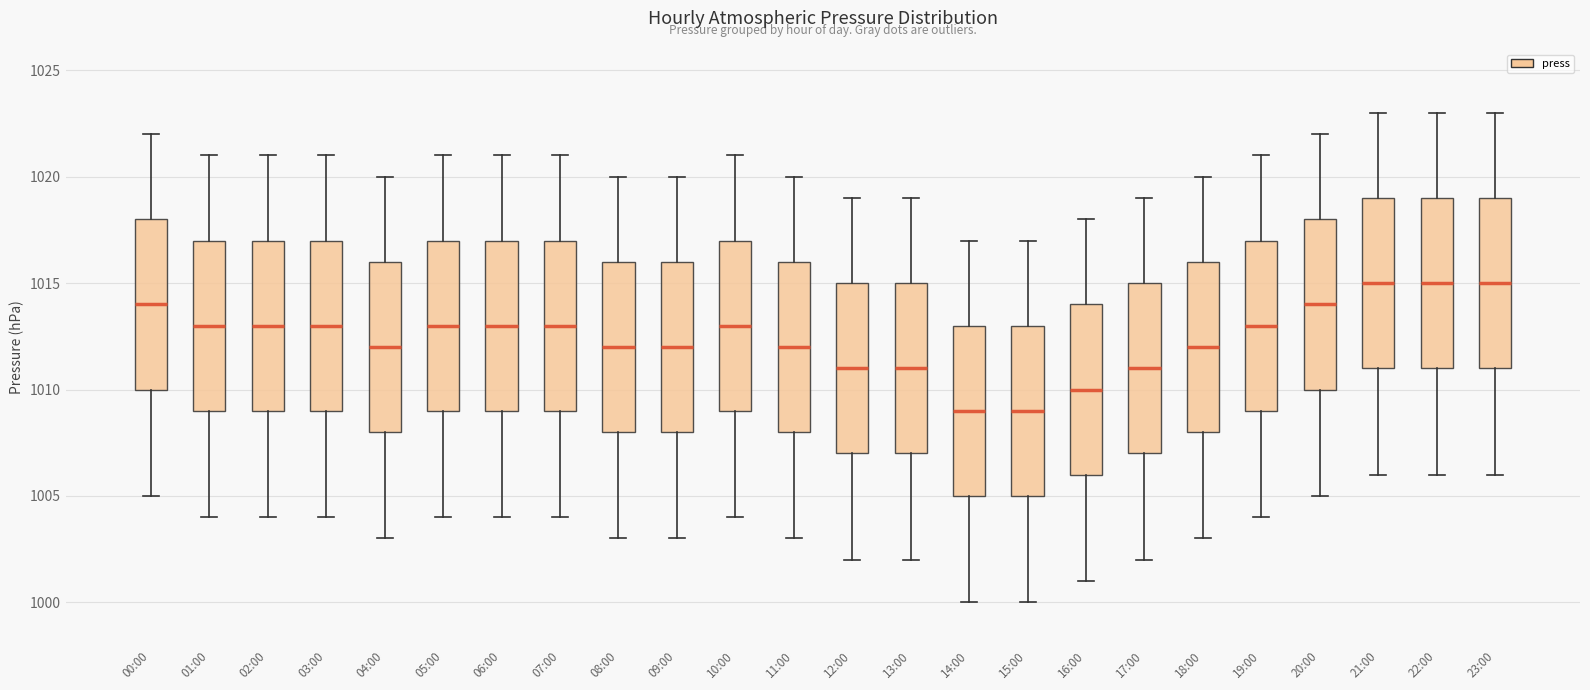

Reading left to right, transcribe this box plot: for each box, give where its median line is, the range the box spans, and where its two whiskers end, as read against the y-axis. The values are not printed on the chart, so give them approximately, as read against the axis.

00:00: median 1014, box 1010 to 1018, whiskers 1005 to 1022
01:00: median 1013, box 1009 to 1017, whiskers 1004 to 1021
02:00: median 1013, box 1009 to 1017, whiskers 1004 to 1021
03:00: median 1013, box 1009 to 1017, whiskers 1004 to 1021
04:00: median 1012, box 1008 to 1016, whiskers 1003 to 1020
05:00: median 1013, box 1009 to 1017, whiskers 1004 to 1021
06:00: median 1013, box 1009 to 1017, whiskers 1004 to 1021
07:00: median 1013, box 1009 to 1017, whiskers 1004 to 1021
08:00: median 1012, box 1008 to 1016, whiskers 1003 to 1020
09:00: median 1012, box 1008 to 1016, whiskers 1003 to 1020
10:00: median 1013, box 1009 to 1017, whiskers 1004 to 1021
11:00: median 1012, box 1008 to 1016, whiskers 1003 to 1020
12:00: median 1011, box 1007 to 1015, whiskers 1002 to 1019
13:00: median 1011, box 1007 to 1015, whiskers 1002 to 1019
14:00: median 1009, box 1005 to 1013, whiskers 1000 to 1017
15:00: median 1009, box 1005 to 1013, whiskers 1000 to 1017
16:00: median 1010, box 1006 to 1014, whiskers 1001 to 1018
17:00: median 1011, box 1007 to 1015, whiskers 1002 to 1019
18:00: median 1012, box 1008 to 1016, whiskers 1003 to 1020
19:00: median 1013, box 1009 to 1017, whiskers 1004 to 1021
20:00: median 1014, box 1010 to 1018, whiskers 1005 to 1022
21:00: median 1015, box 1011 to 1019, whiskers 1006 to 1023
22:00: median 1015, box 1011 to 1019, whiskers 1006 to 1023
23:00: median 1015, box 1011 to 1019, whiskers 1006 to 1023